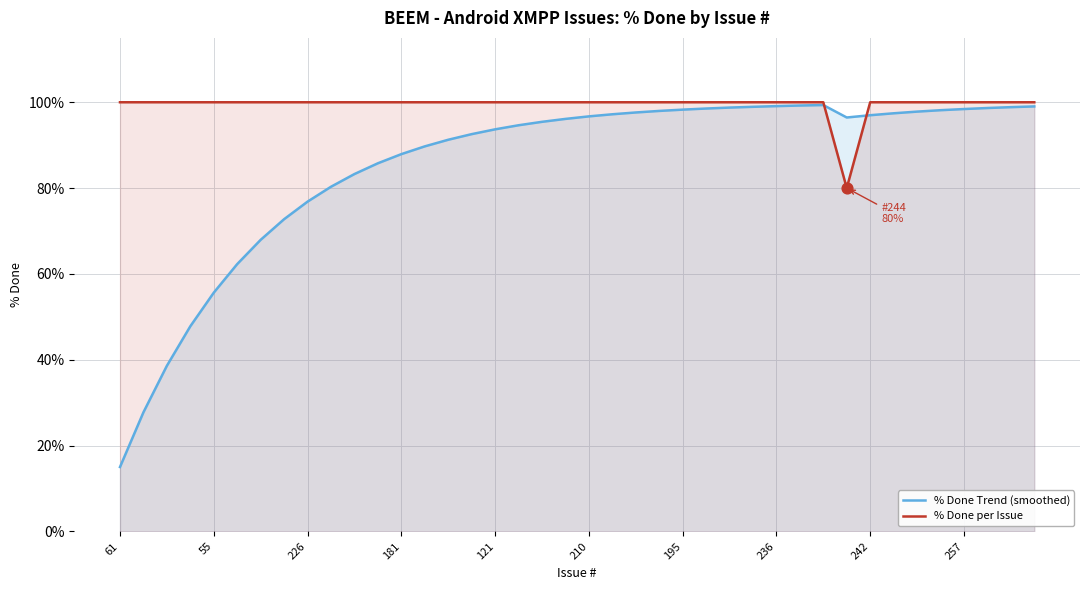

Which series has the widest spread of Y values?

% Done Trend (smoothed)